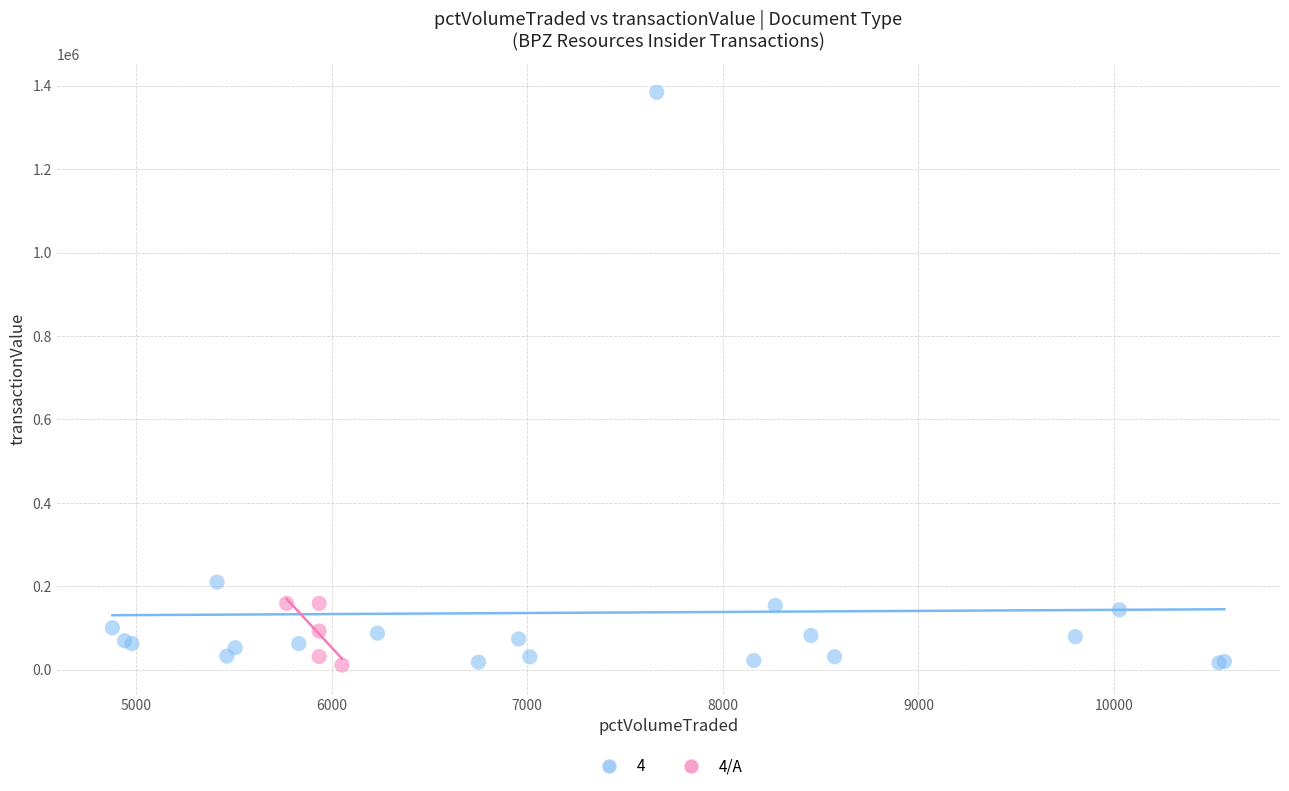

Which series has the largest Y range (max minus min)?

4